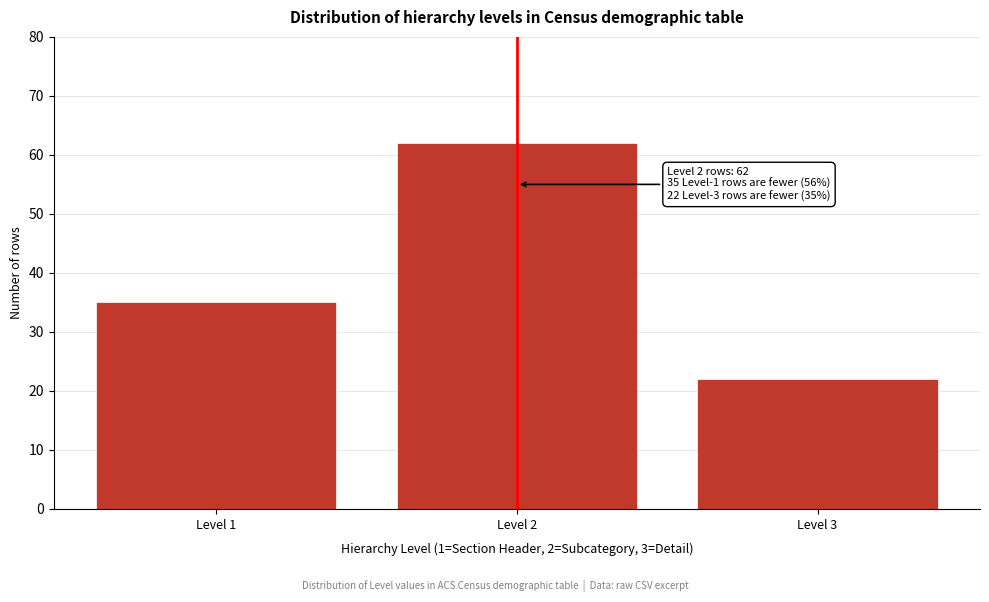

Reading left to right, transcribe all the data shown in this chart.

35	62	22